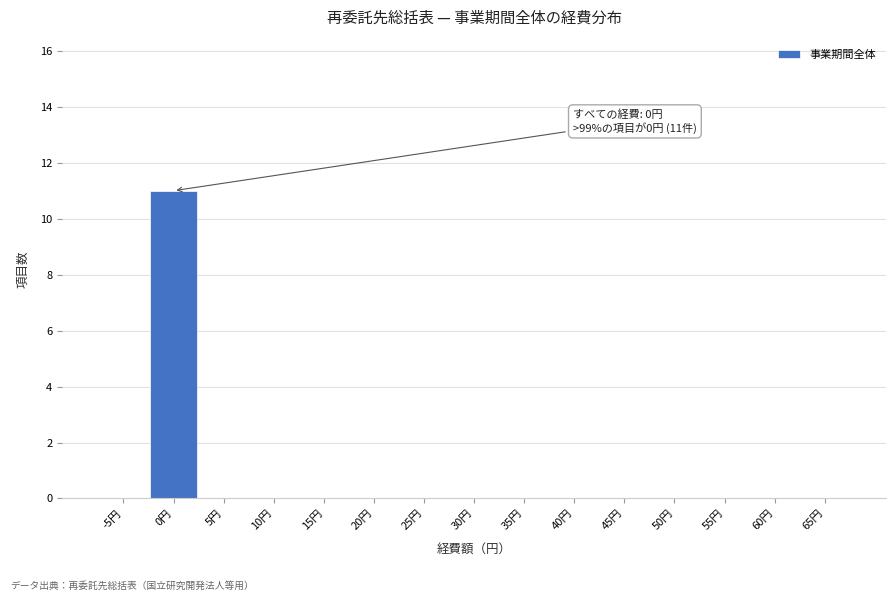

Reading left to right, list all the values displayed in this chart.

-5円=0	0円=11	5円=0	10円=0	15円=0	20円=0	25円=0	30円=0	35円=0	40円=0	45円=0	50円=0	55円=0	60円=0	65円=0